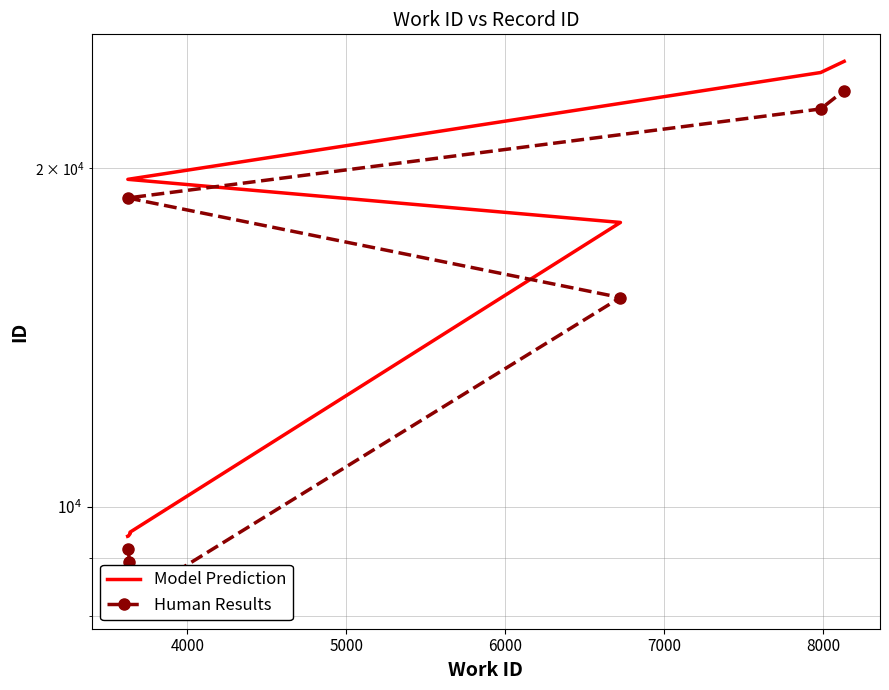

How many series are shown in this chart?

2